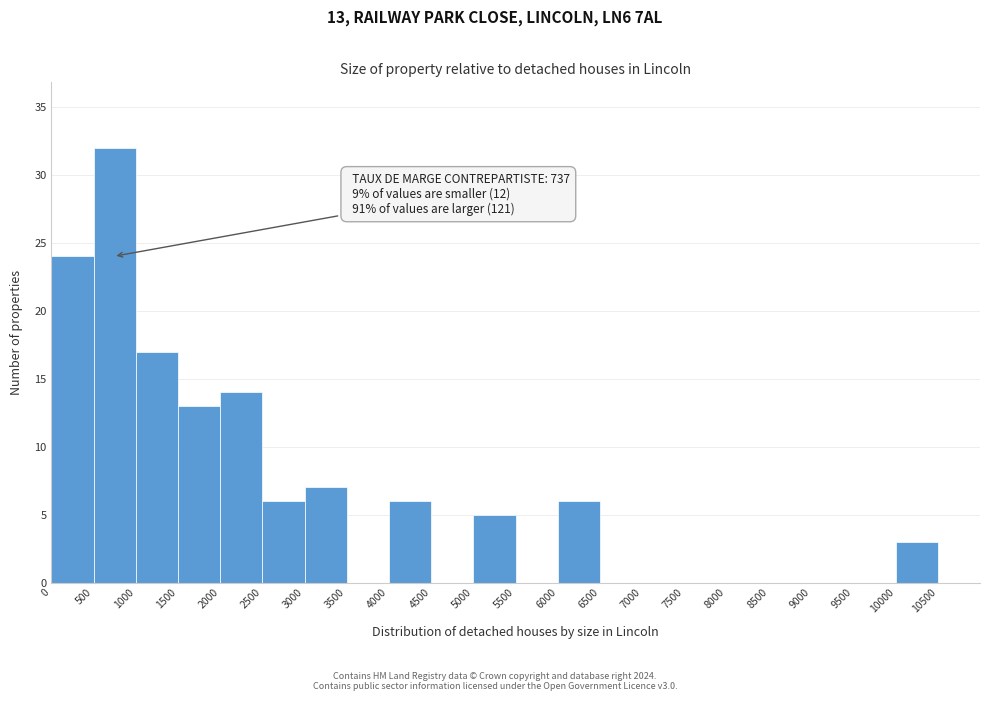

Which range on the x-axis has the tallest bar?

500 to 1000